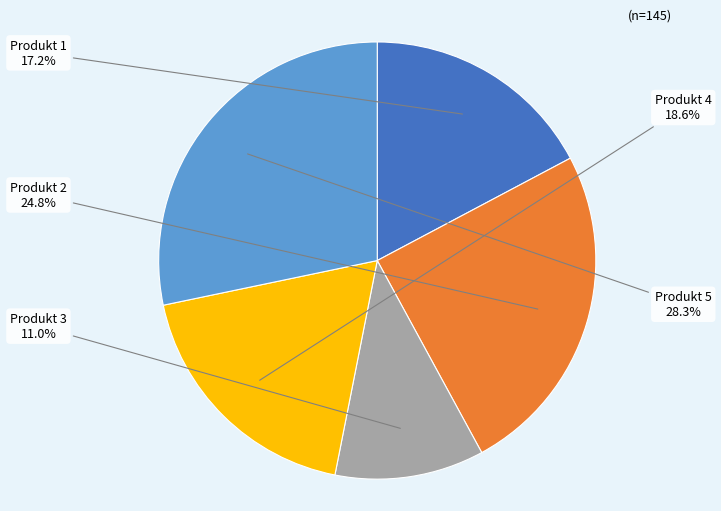

Which category has the smallest portion of the pie?

Produkt 3